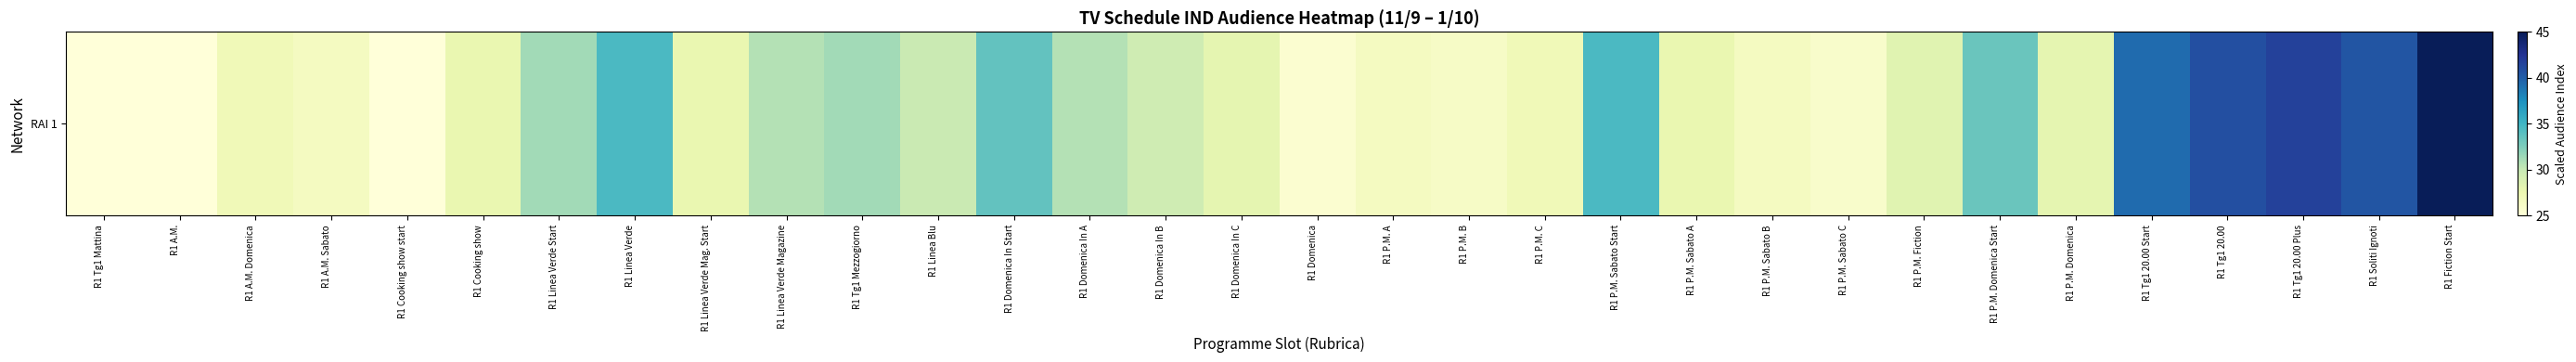

How many values exceed 28?

16